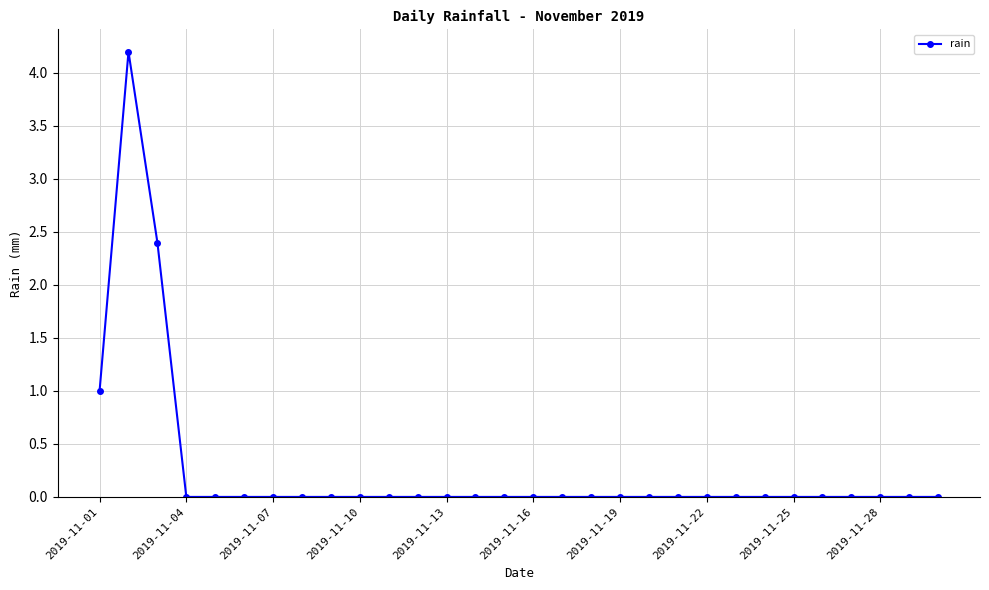

How many lines are shown in the chart?

1